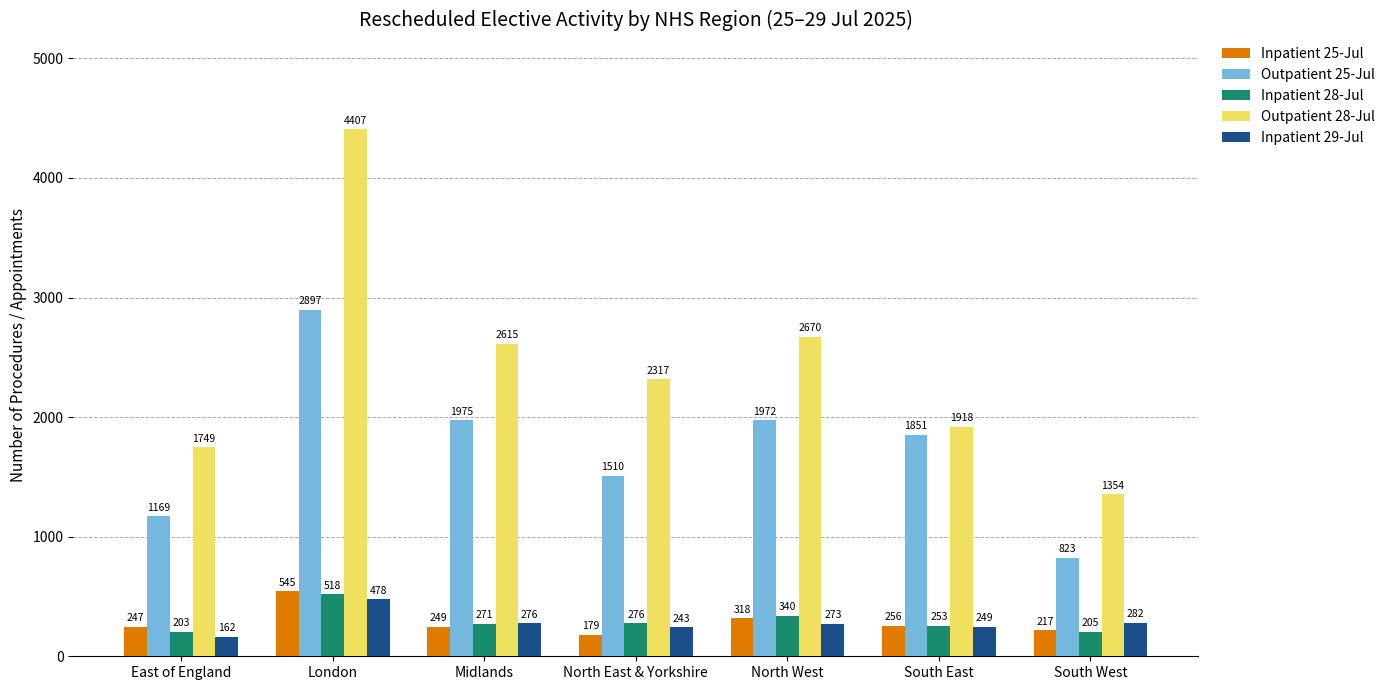

How many bars are there in total?

35